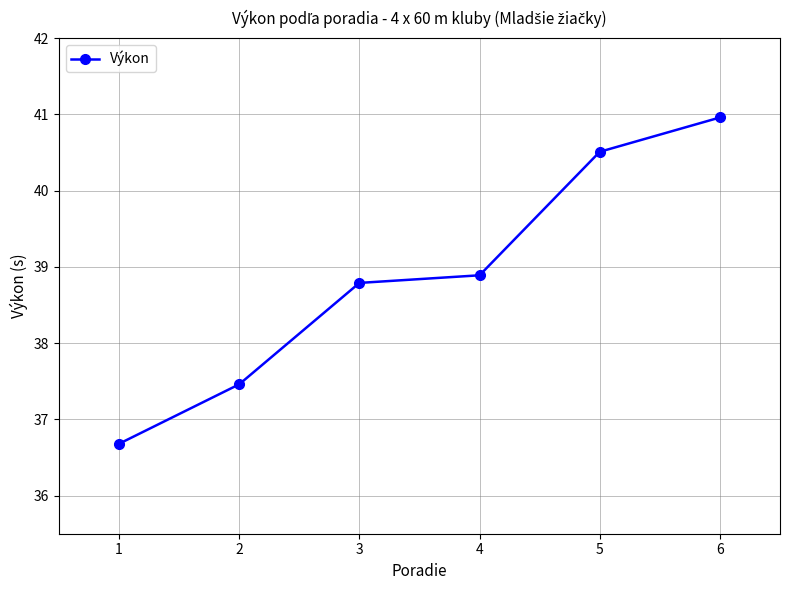

Reading right to left, what are all the values shown in this chart?

6=41.0	5=40.5	4=38.9	3=38.8	2=37.5	1=36.7